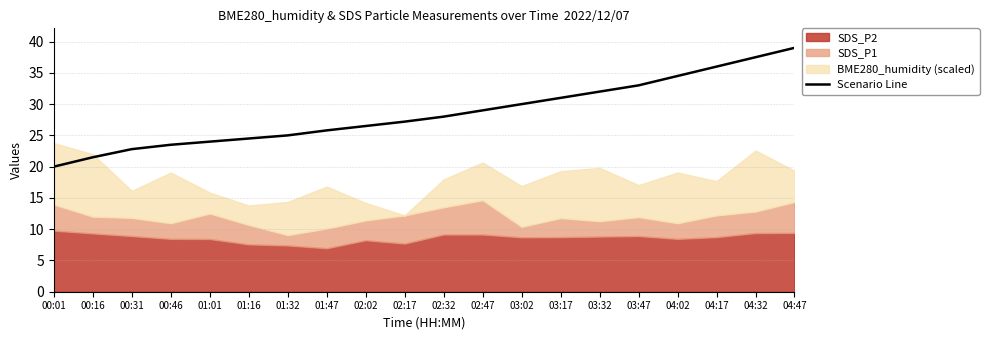

What is the lowest value of the Scenario Line series?

20.0